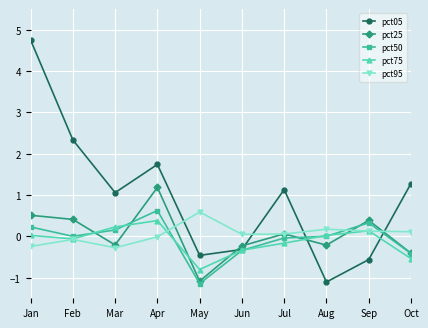

Where is the first local maximum for pct95?

Feb